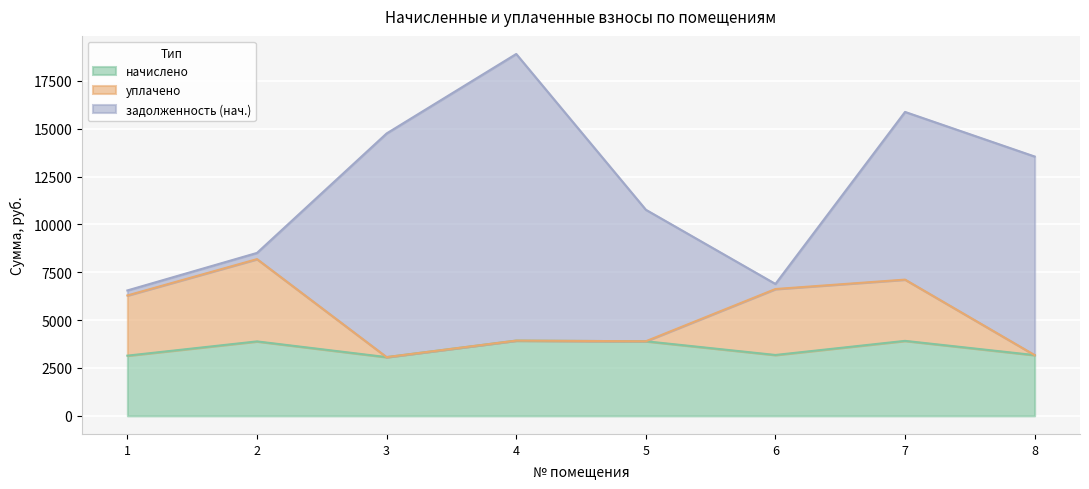

How many data points in задолженность (нач.) are above 8759?

4